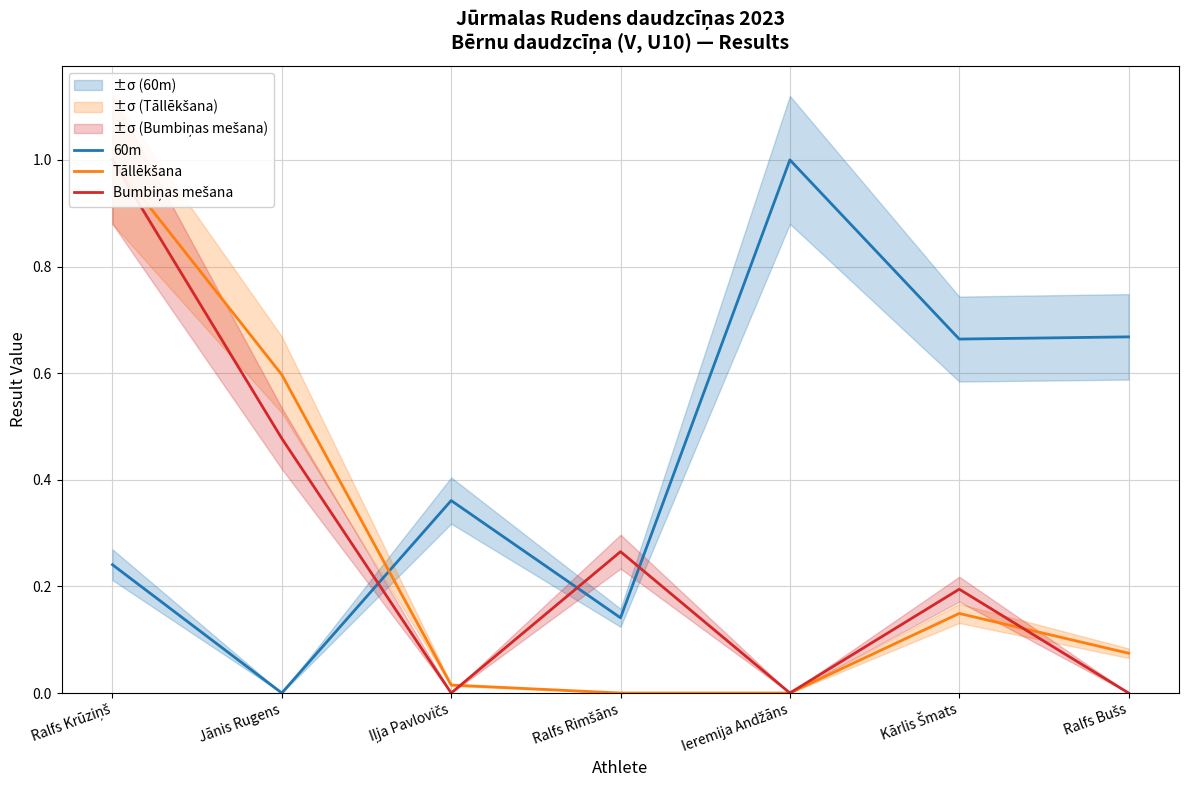

What is the sum of all Bumbiņas mešana values?

1.9